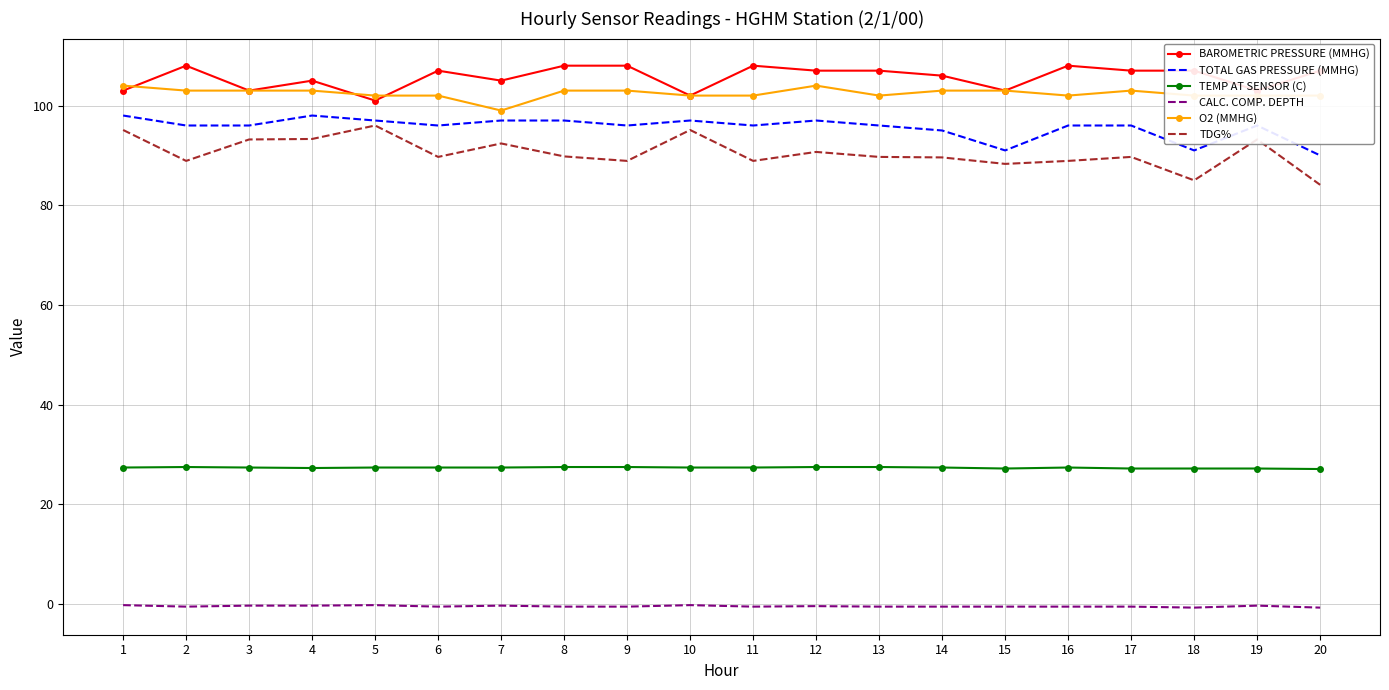

Is the value of CALC. COMP. DEPTH at 16 greater than the value of O2 (MMHG) at 9?

No